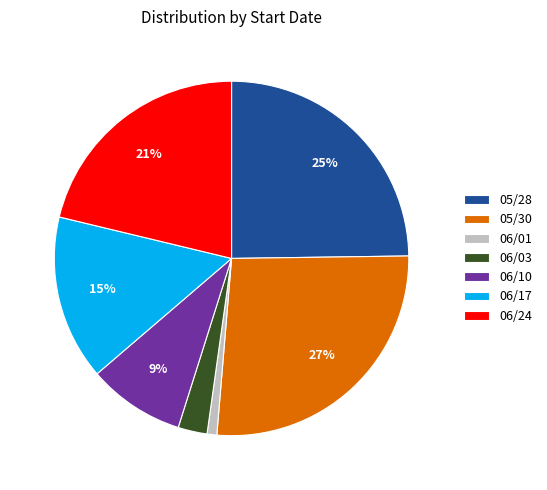

Is the sum of 06/17 and 06/01 greater than half?

No